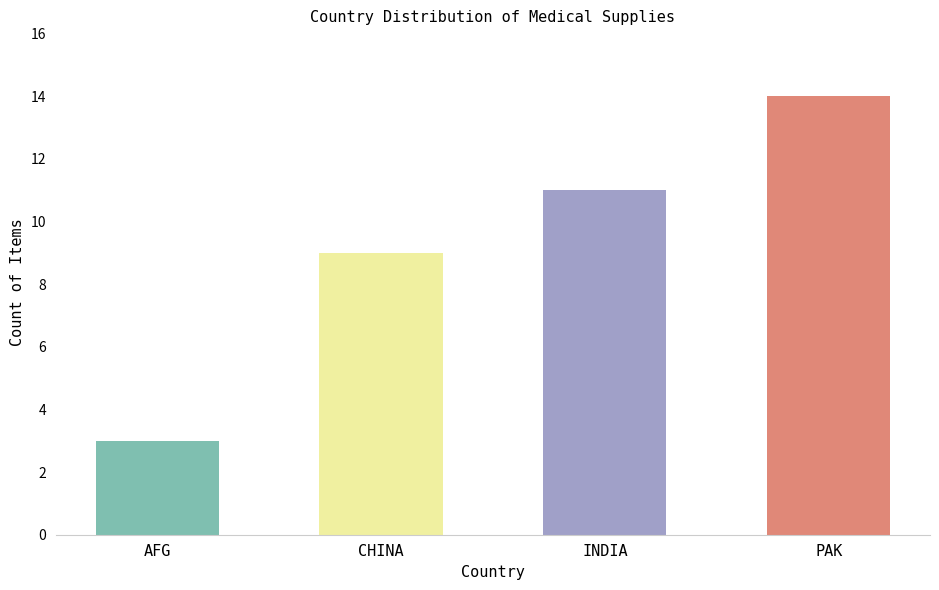

Does the chart contain stacked bars?

No